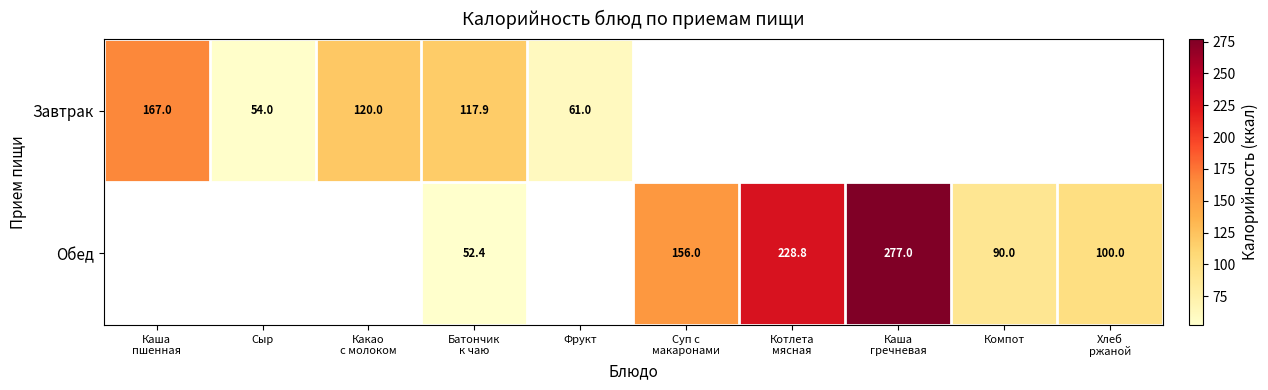

Is it true that Обед equals 90.0 at Компот?

True